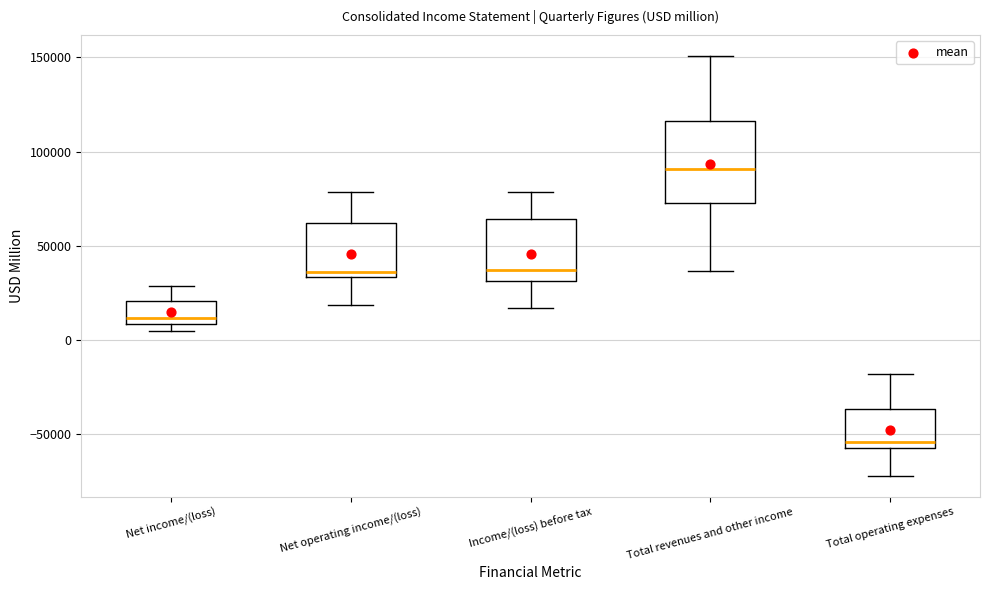

Where does the lower whisker of the box for Net operating income/(loss) end on the y-axis? The values are not printed on the chart, so give them approximately, as read against the axis.

20000